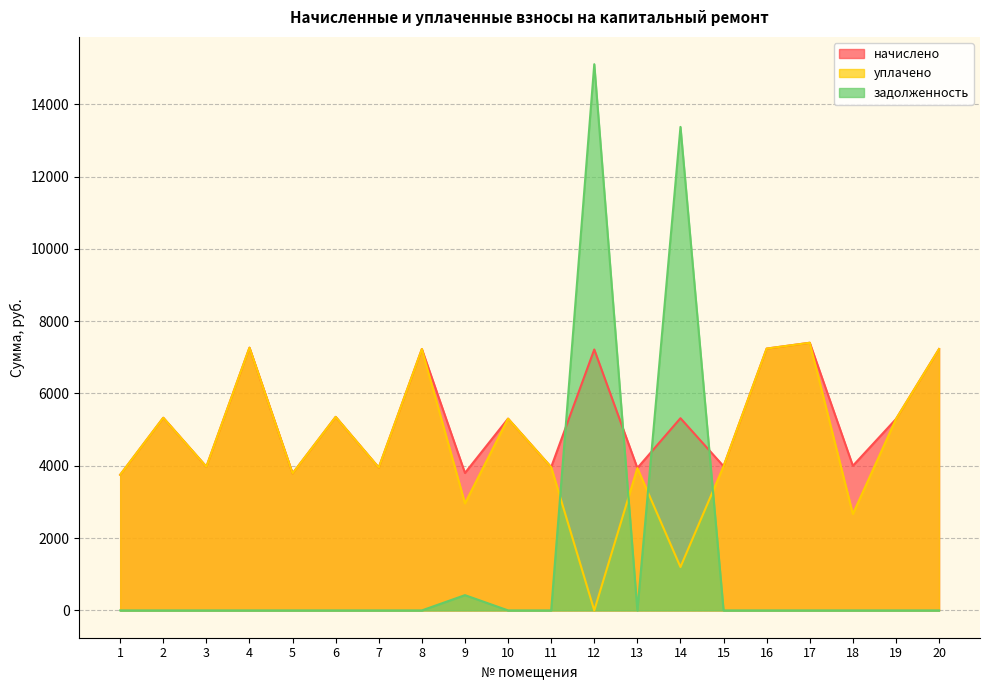

Where does the уплачено series first go above 3986?

2